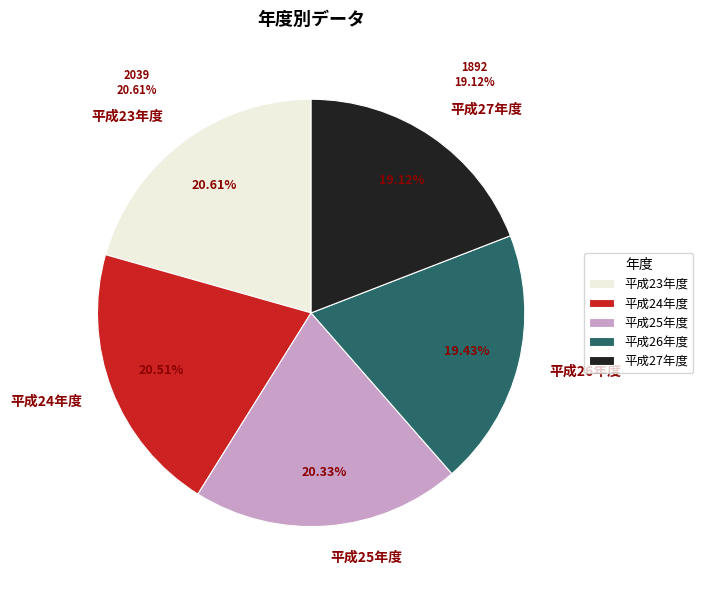

To the nearest percent, what percentage of the pie is 平成26年度?

19%